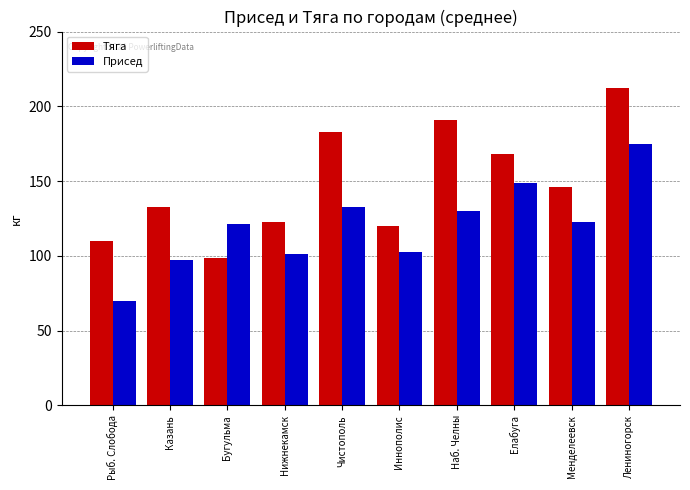

What position from the left is Рыб. Слобода?

1